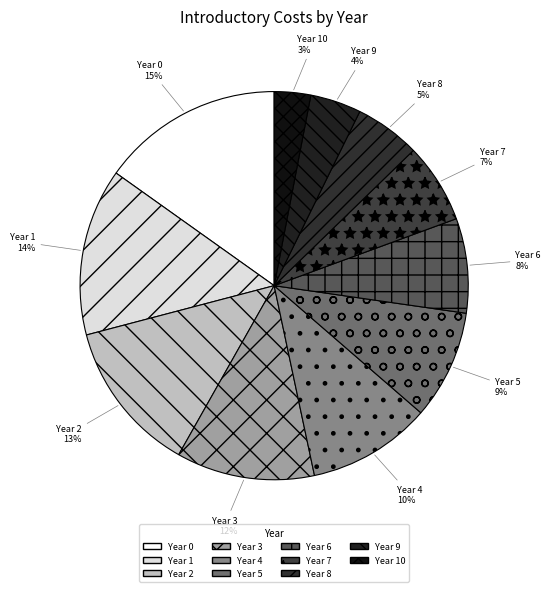

What is the largest slice in the pie chart?

Year 0